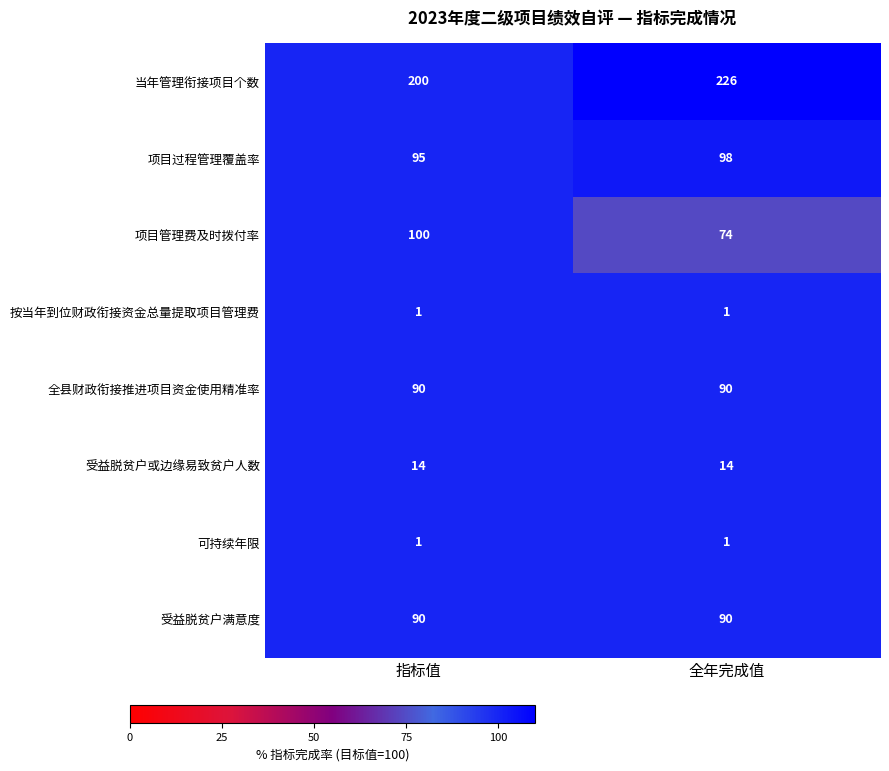

What is the sum of the 受益脱贫户或边缘易致贫户人数 values at 指标值 and 全年完成值?

28